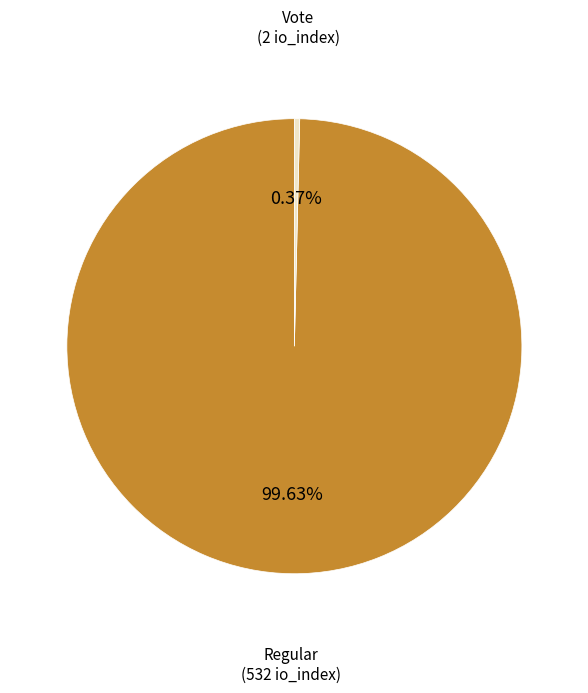

Does any single category account for the majority?

Yes